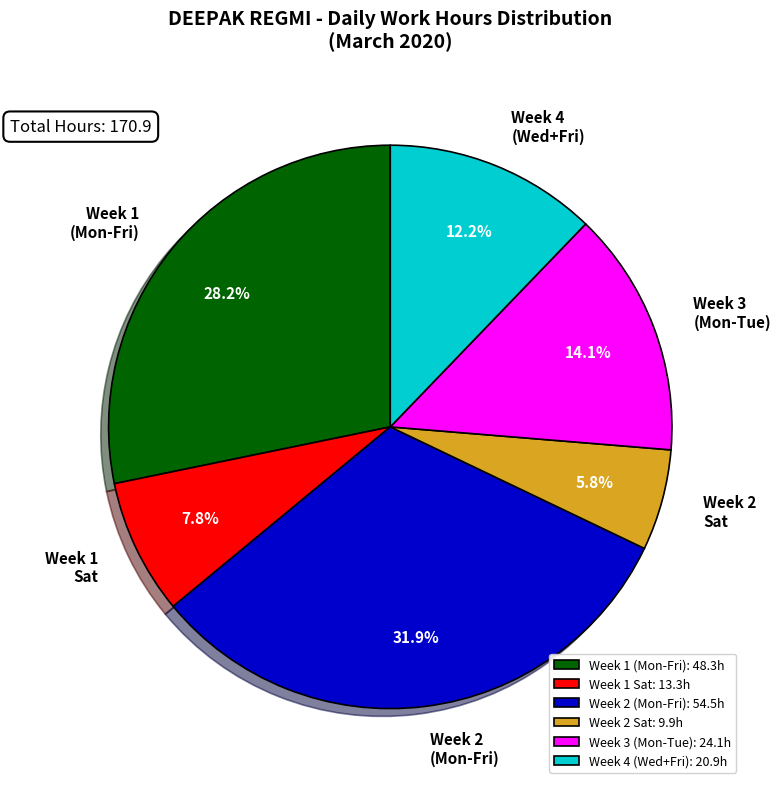

What is the ratio of the value at Week 1 Sat to the value at Week 1 (Mon-Fri)?

0.3